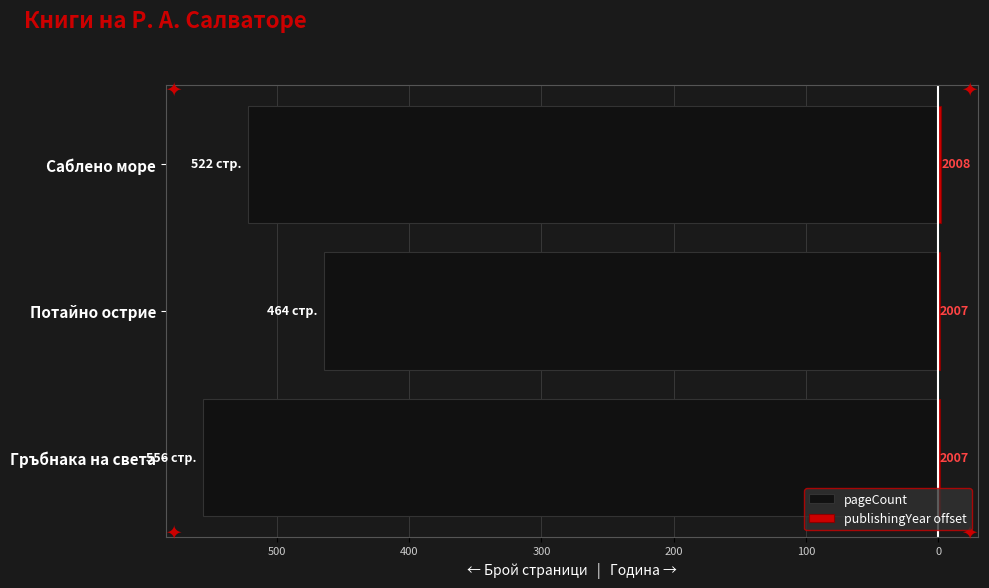

Count the pageCount values in the range -556 to -464.

3